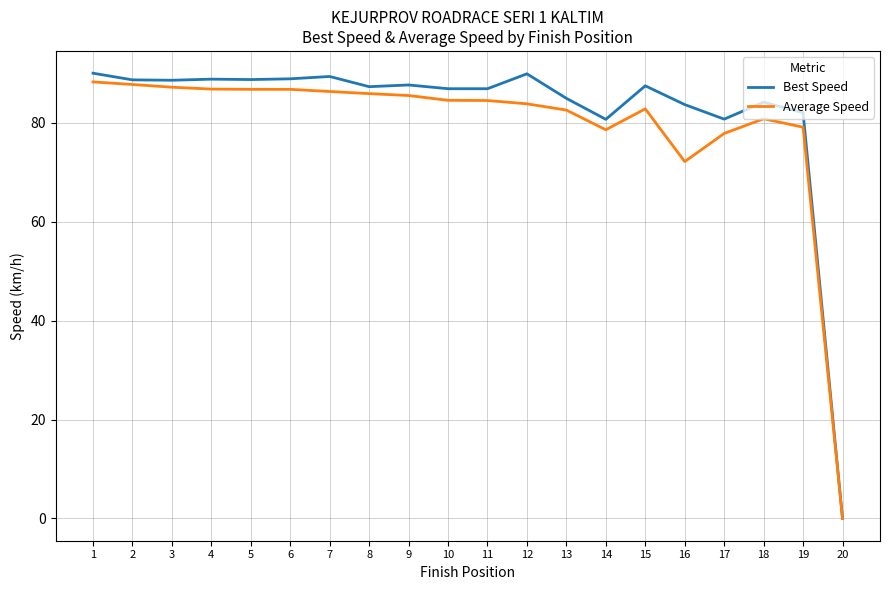

What is the difference between the maximum and minimum values in the Best Speed series?

90.0